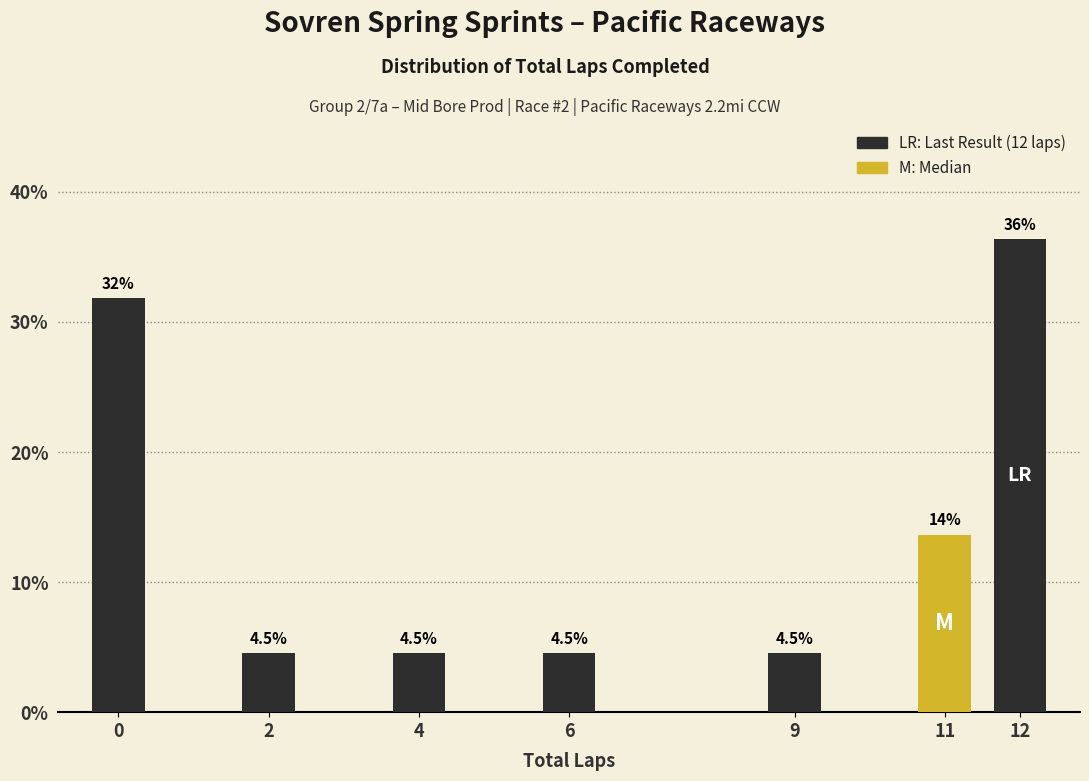

Reading left to right, list all the values displayed in this chart.

0=31.8	2=4.5	4=4.5	6=4.5	9=4.5	11=13.6	12=36.4